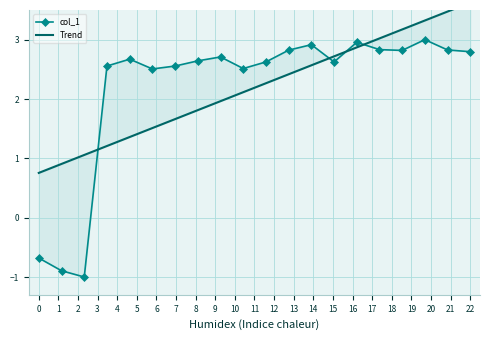

True or false: Trend has more than 1 points higher than both neighbors.

False